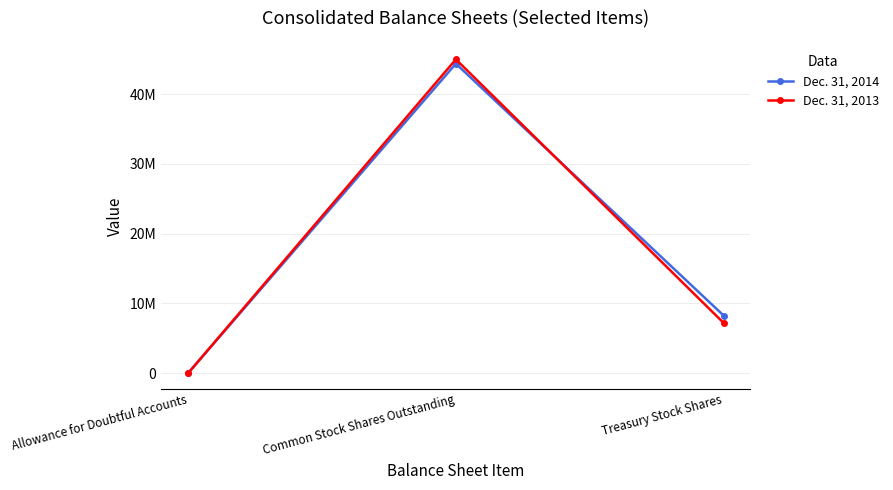

What is the minimum value shown in the chart?

1089